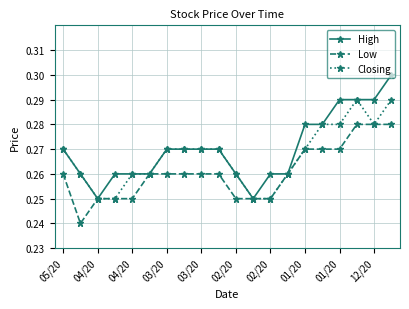

Which series has the widest spread of values?

High